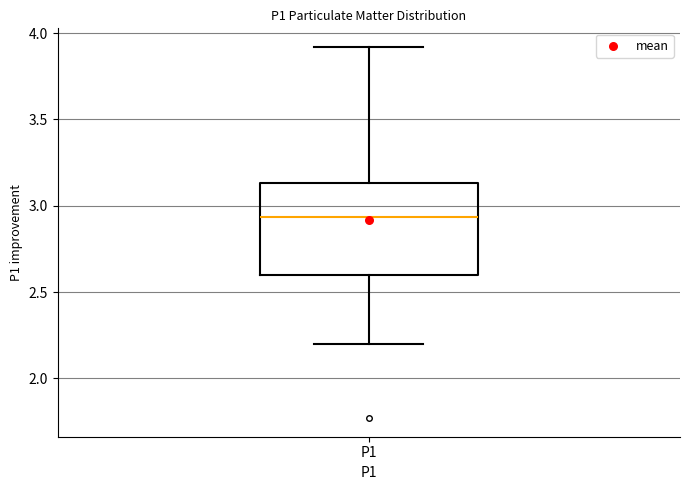

Read this box plot against the y-axis: the position of the median line, the range covered by the box, and the ends of both whiskers. The values are not printed on the chart, so give them approximately, as read against the axis.

median 2.95, box 2.60 to 3.15, whiskers 2.20 to 3.90